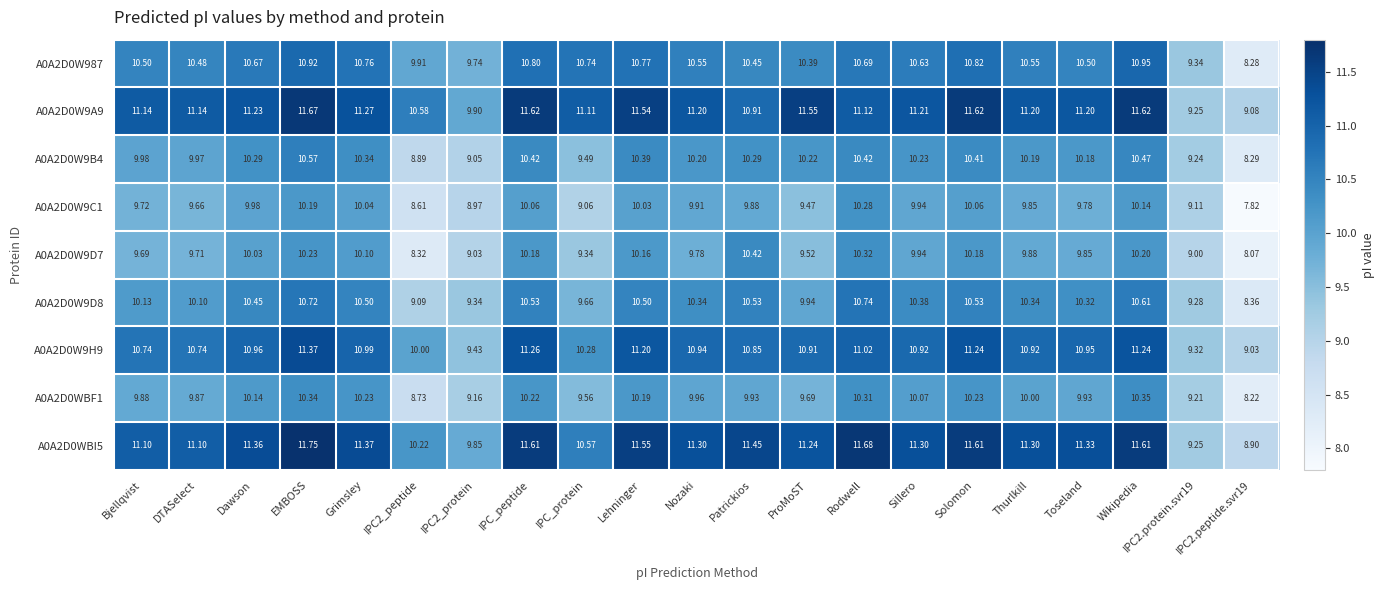

What is the greatest value displayed?

11.8